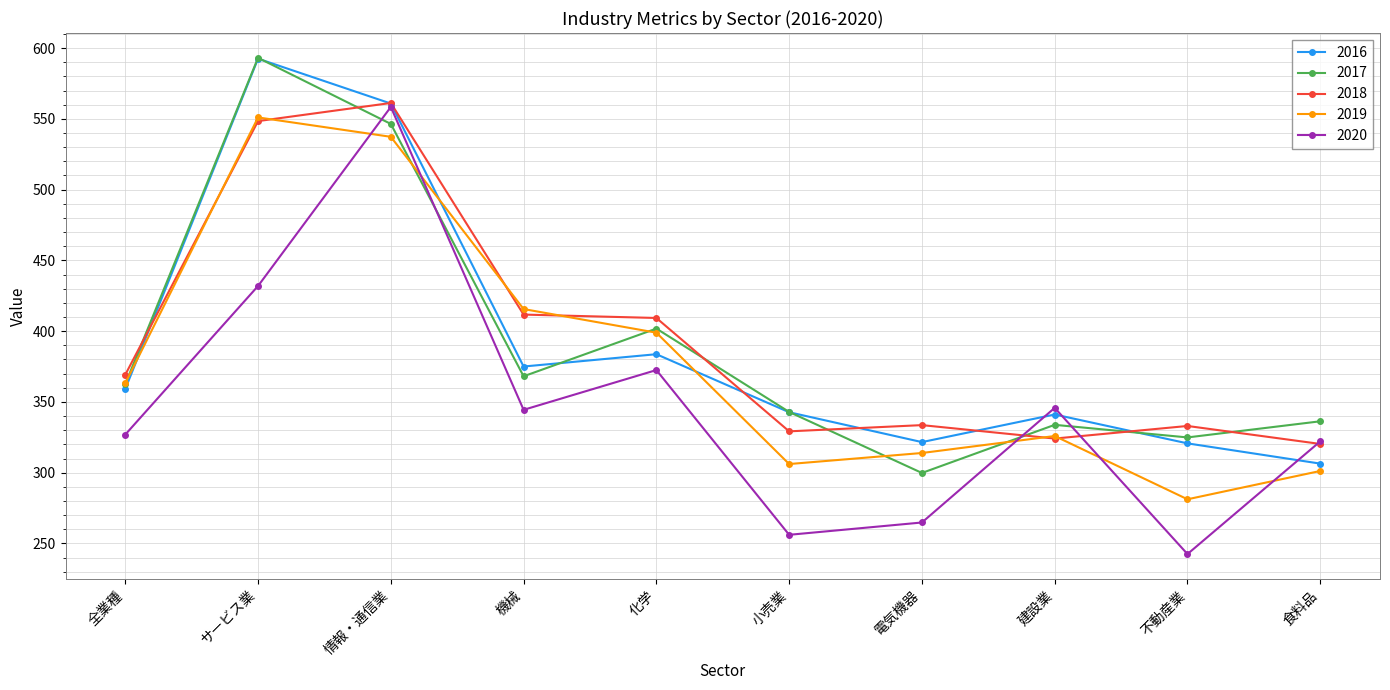

True or false: 2018 and 2019 cross at least once.

True